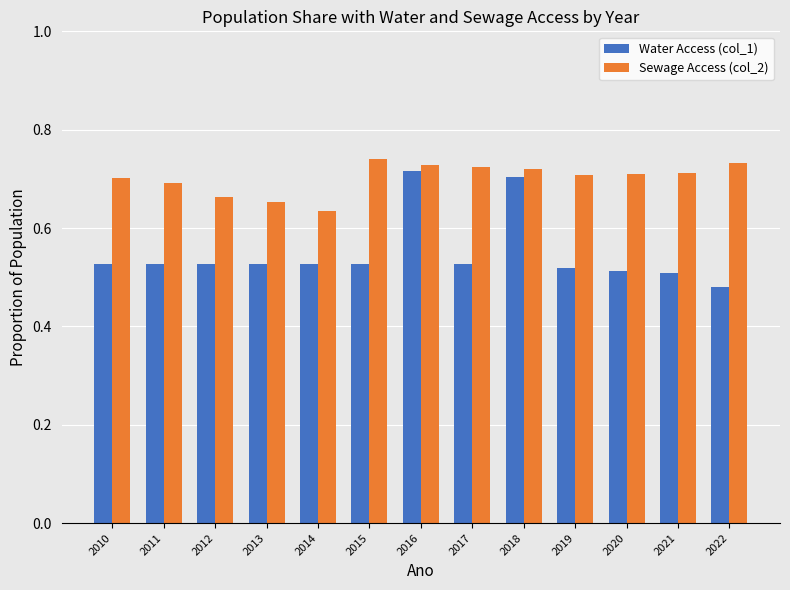

What is the sum of the Sewage Access (col_2) values at 2022 and 2010?

1.4